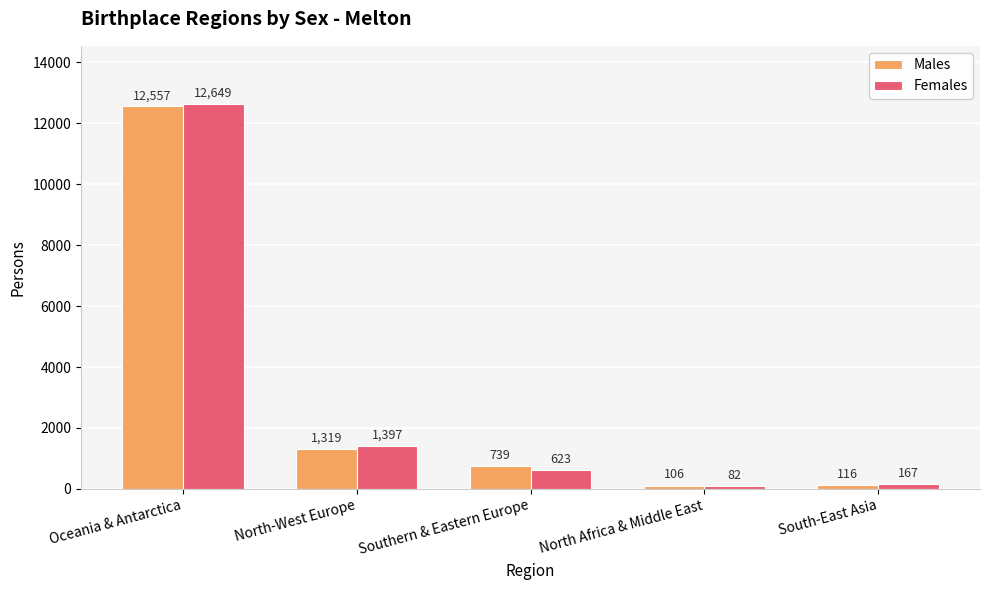

The Females series shows 82 at North Africa & Middle East. True or false?

True